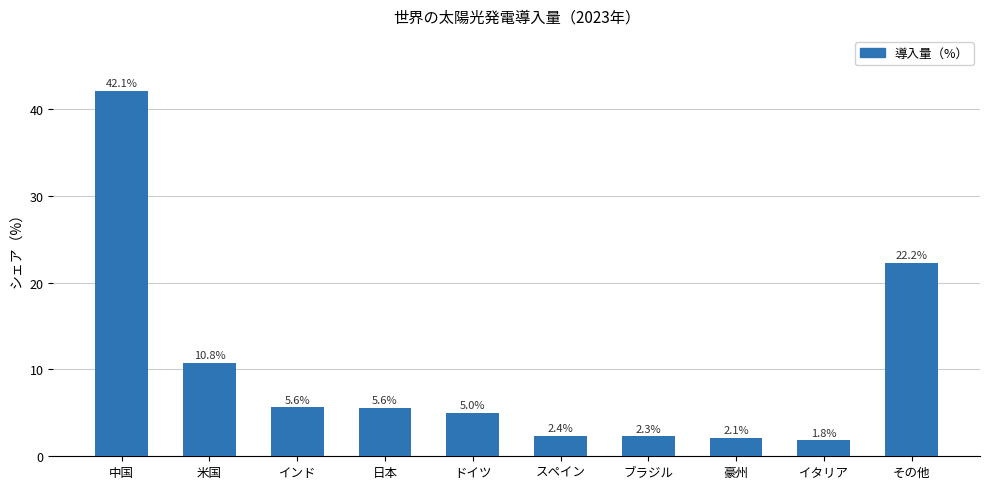

What is the difference between the maximum and second lowest values?

40.0